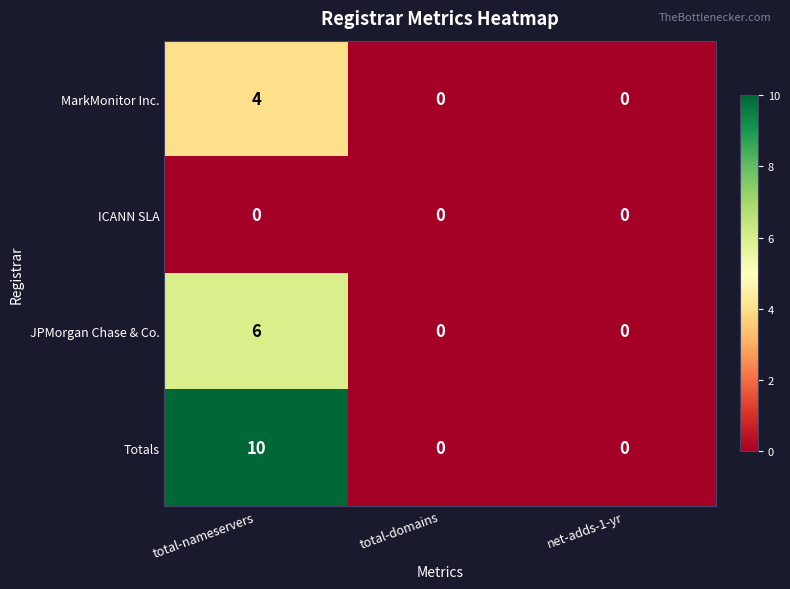

How many categories are shown in the chart?

3